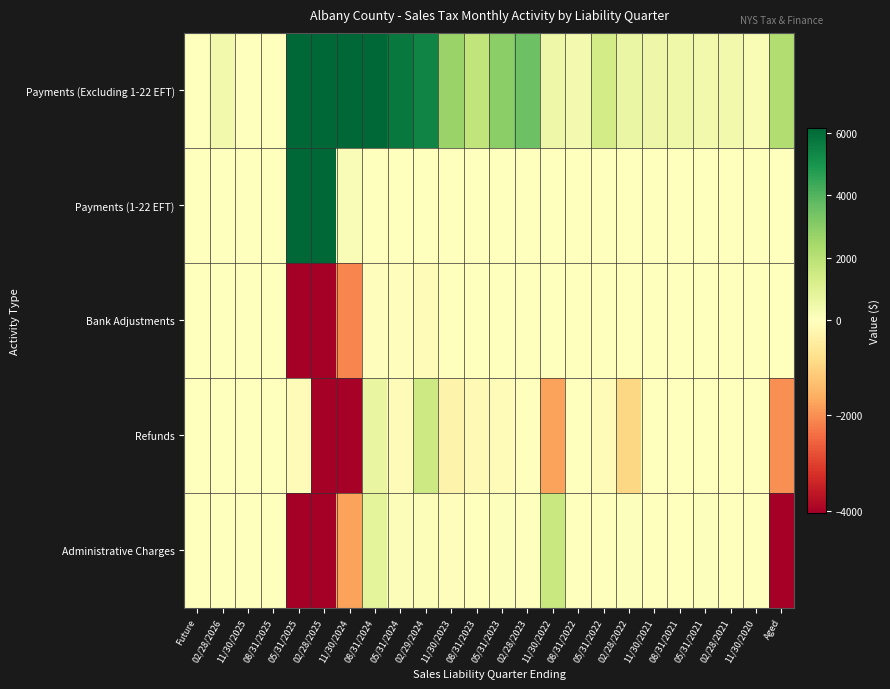

At which category is the sum across all series the highest?

02/28/2025